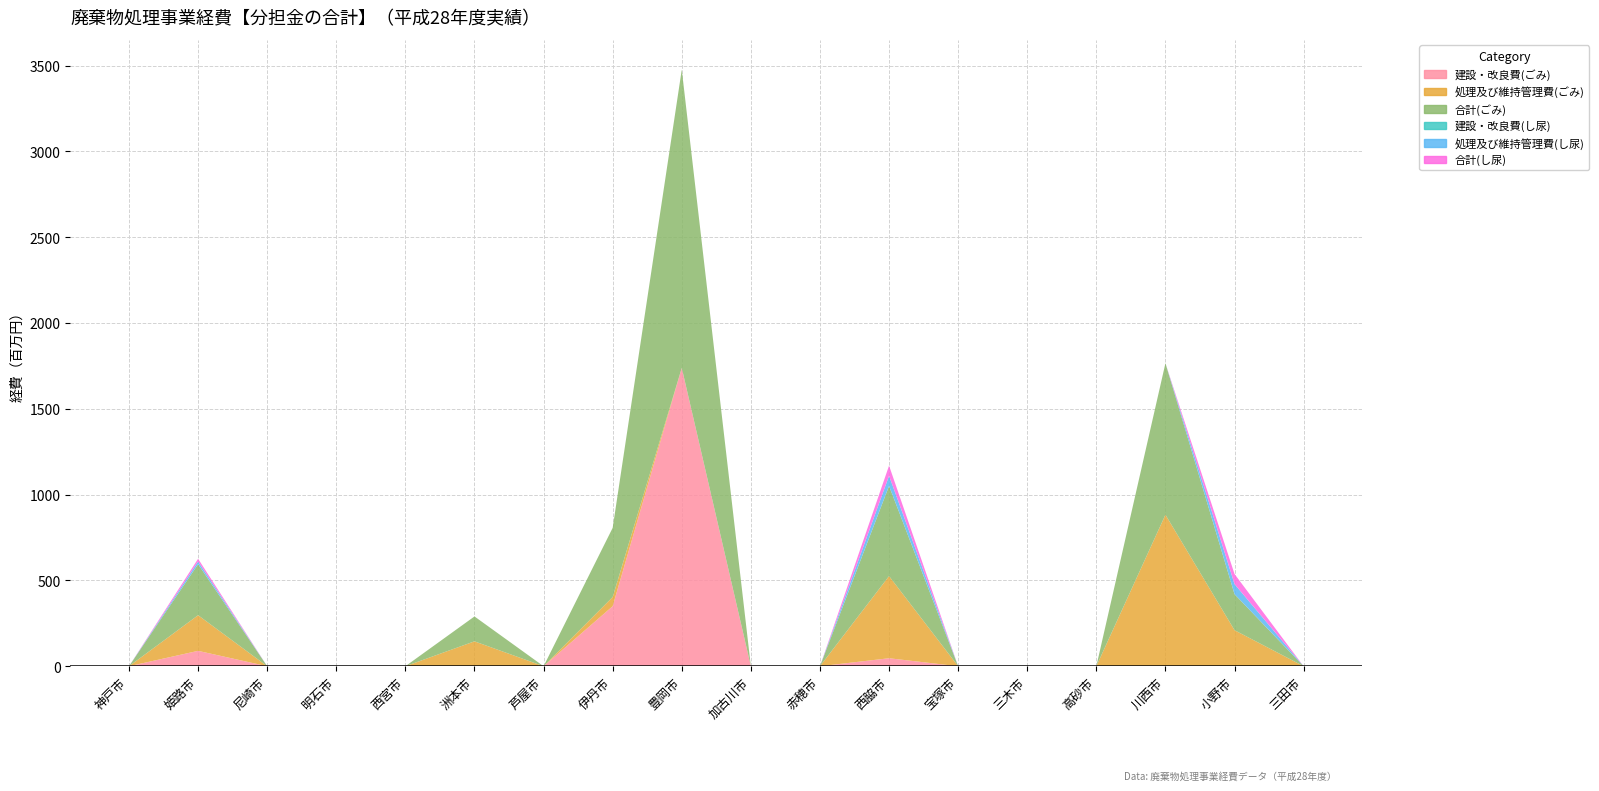

Reading left to right, what are all the values shown in this chart?

建設・改良費(ごみ): 0	89684	0	0	0	0	0	349955	1738459	0	0	46649	0	0	0	0	0	0
処理及び維持管理費(ごみ): 0	207751	0	0	0	145111	0	53314	0	0	0	478834	0	0	0	882968	210034	0
合計(ごみ): 0	297435	0	0	0	145111	0	403269	1738459	0	0	525483	0	0	0	882968	210034	0
建設・改良費(し尿): 0	0	0	0	0	0	0	0	0	0	0	0	0	0	0	0	0	0
処理及び維持管理費(し尿): 0	15741	0	0	0	0	0	0	0	0	0	59091	0	0	0	0	58722	0
合計(し尿): 0	15741	0	0	0	0	0	0	0	0	0	59091	0	0	0	0	58722	0